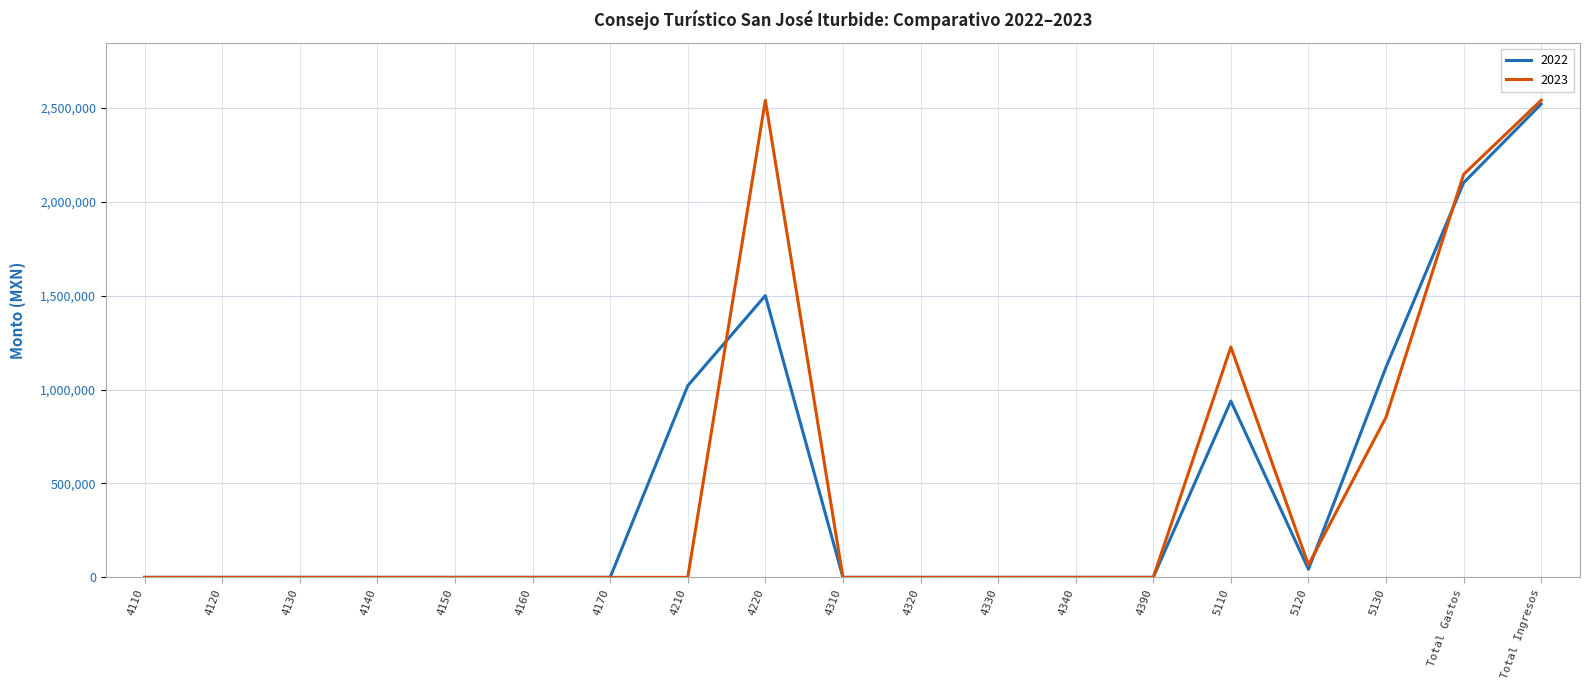

The 2022 series shows -1478967.4 at 4390. True or false?

False